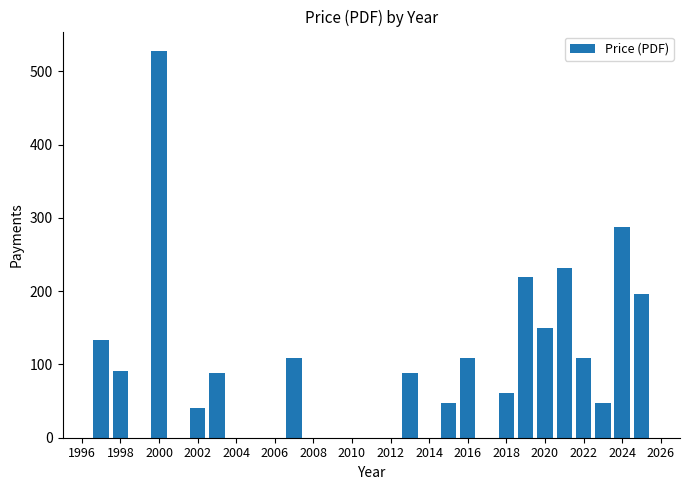

What is the sum of all values?

2536.1